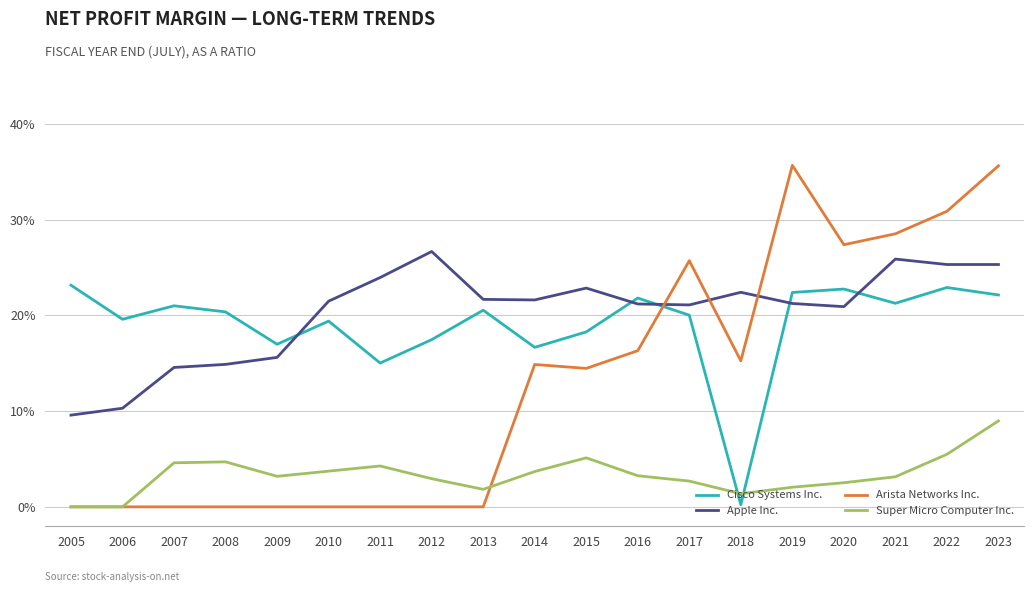

At which category does Arista Networks Inc. reach its first local peak?

2014